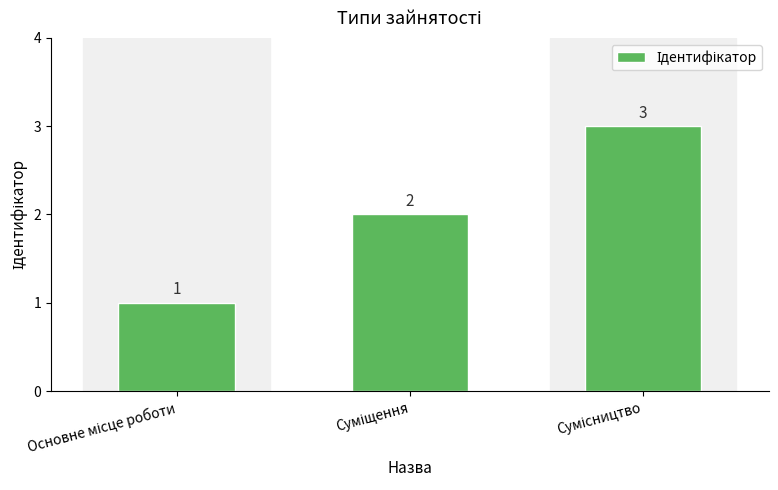

What is the smallest value displayed?

1